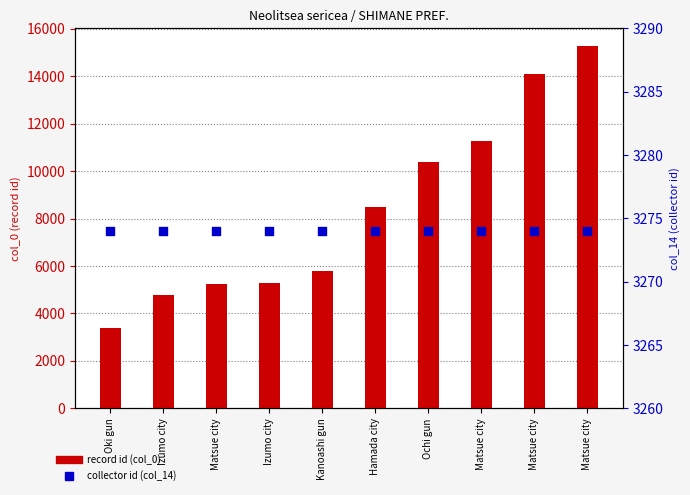

Which series contains the lowest Y value?

col_14 (collector id)